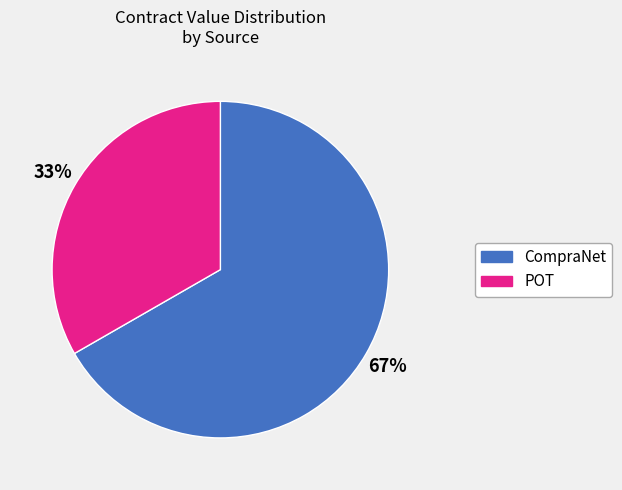

Is there a majority slice in this chart?

Yes